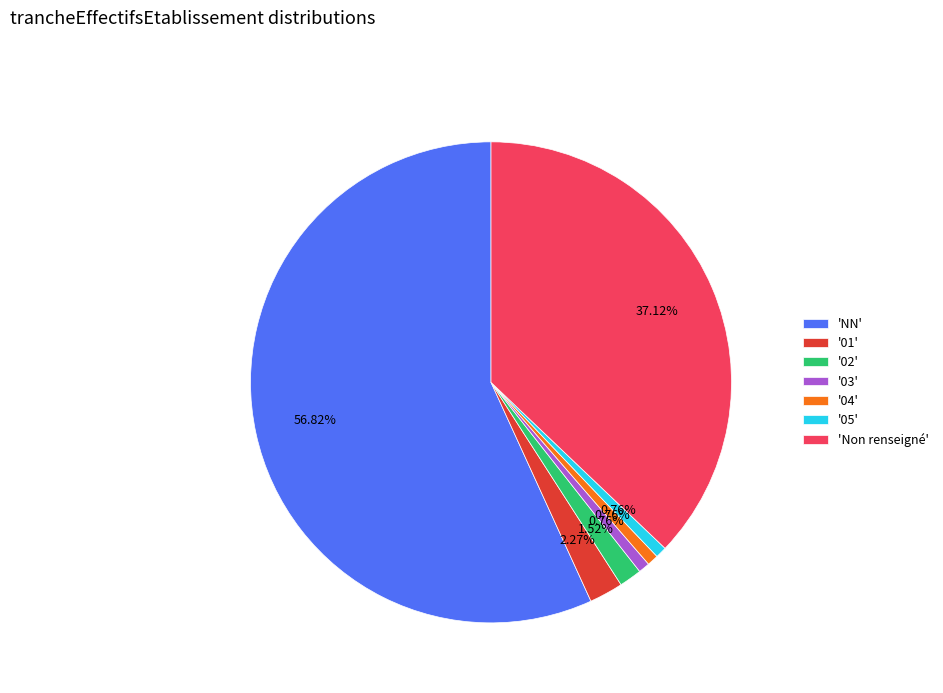

Combined, do '05' and '03' account for over 50%?

No